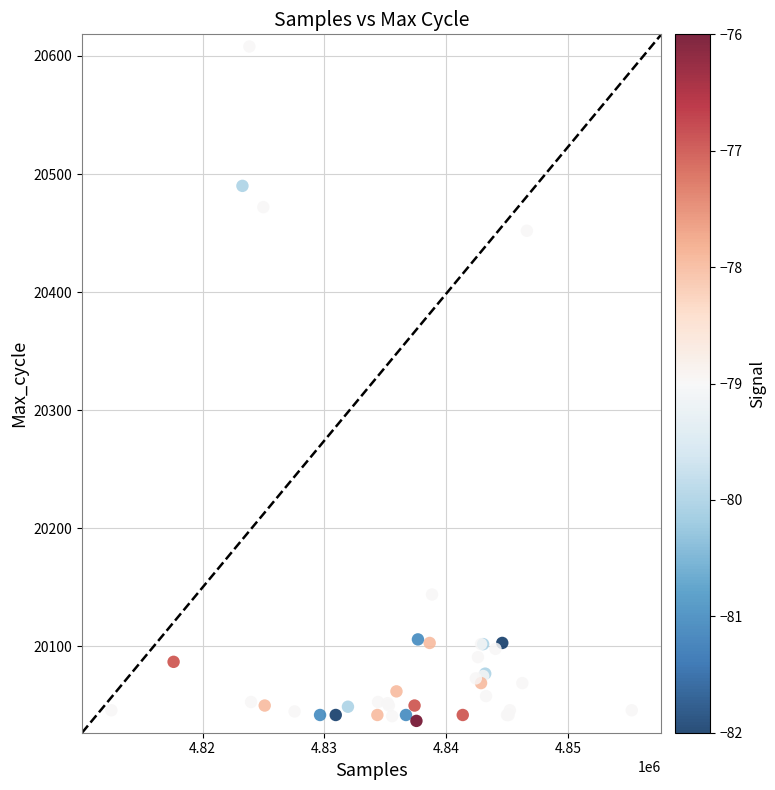

What Y value in the scatter plot is closest to 20322?

20452